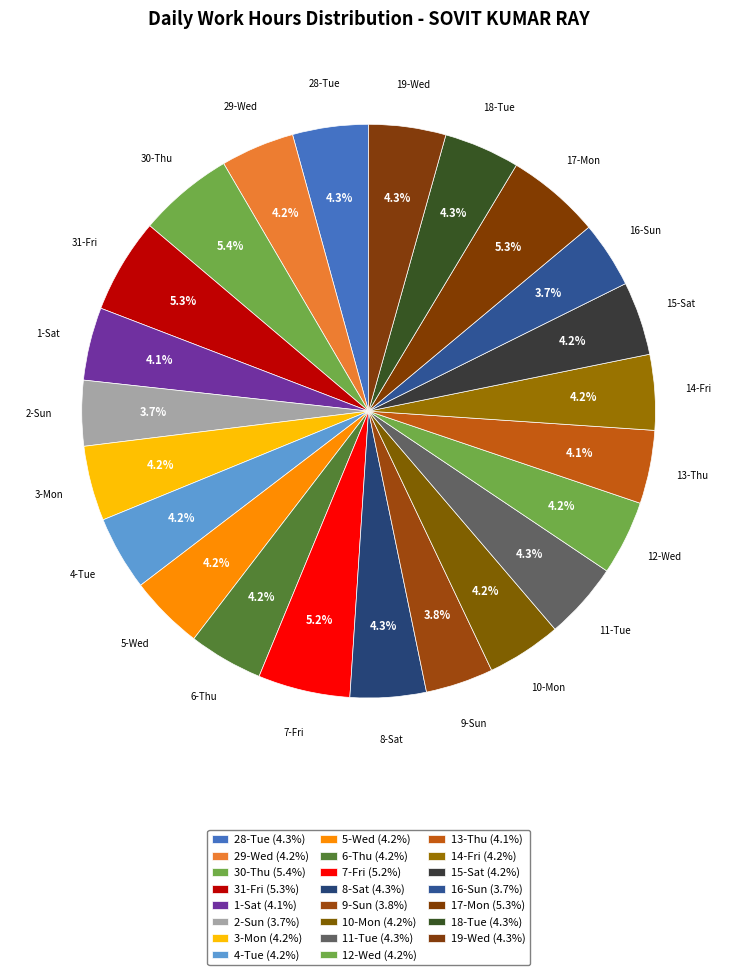

What percentage do 7-Fri and 18-Tue together represent?

9.5%